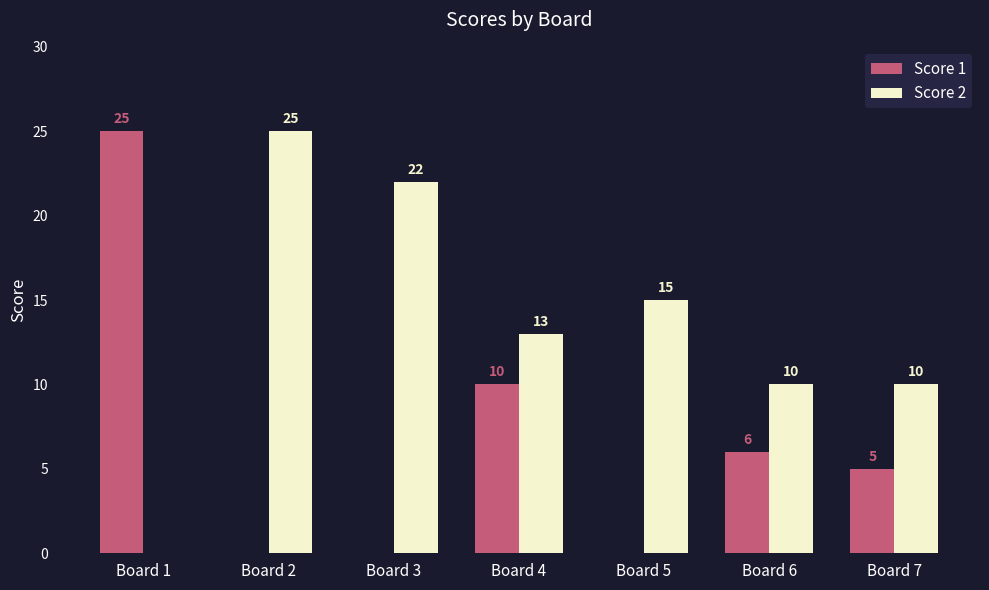

Reading right to left, extract all data points from this chart.

Score 1: Board 7=5	Board 6=6	Board 5=0	Board 4=10	Board 3=0	Board 2=0	Board 1=25
Score 2: Board 7=10	Board 6=10	Board 5=15	Board 4=13	Board 3=22	Board 2=25	Board 1=0